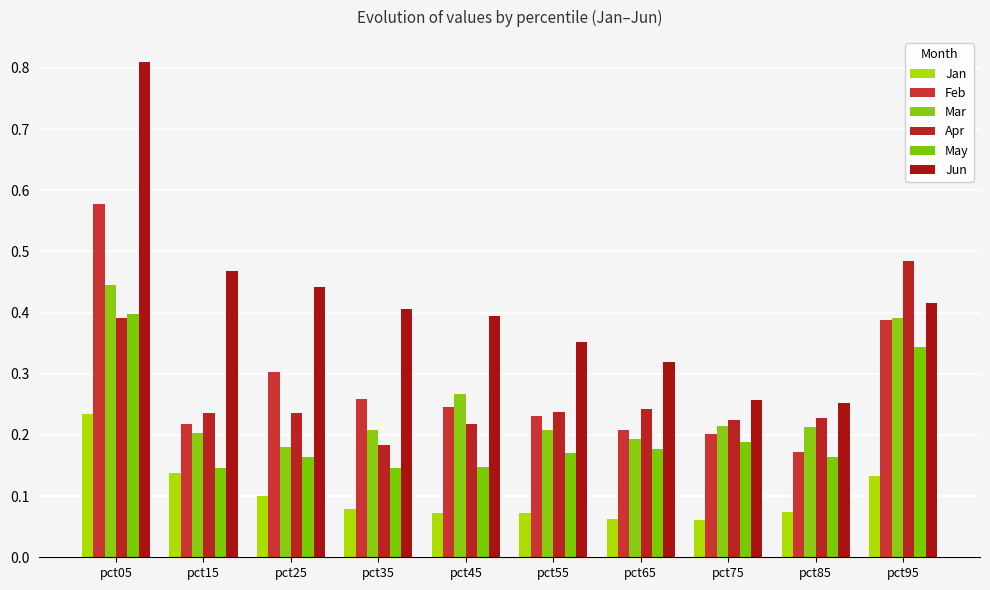

At which category is the sum across all series the highest?

pct05